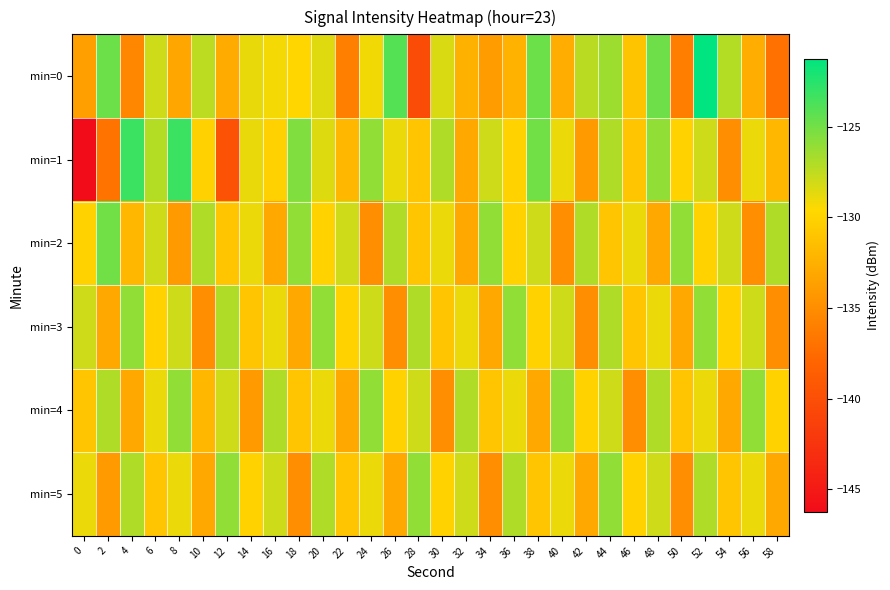

At which category is the sum across all series the highest?

52